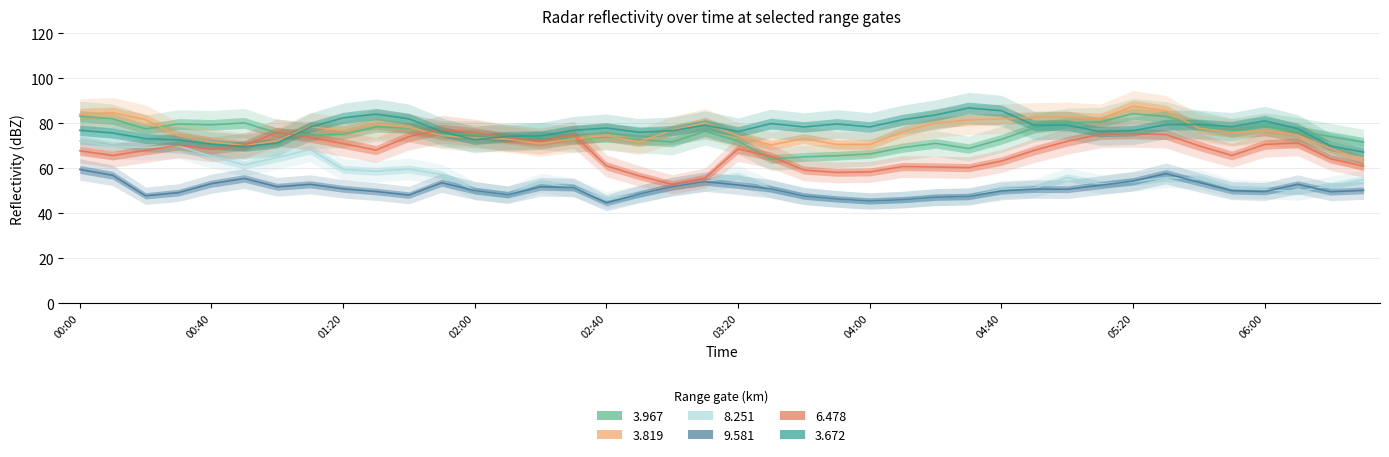

Where does the 3.967 series first go above 75?

00:00